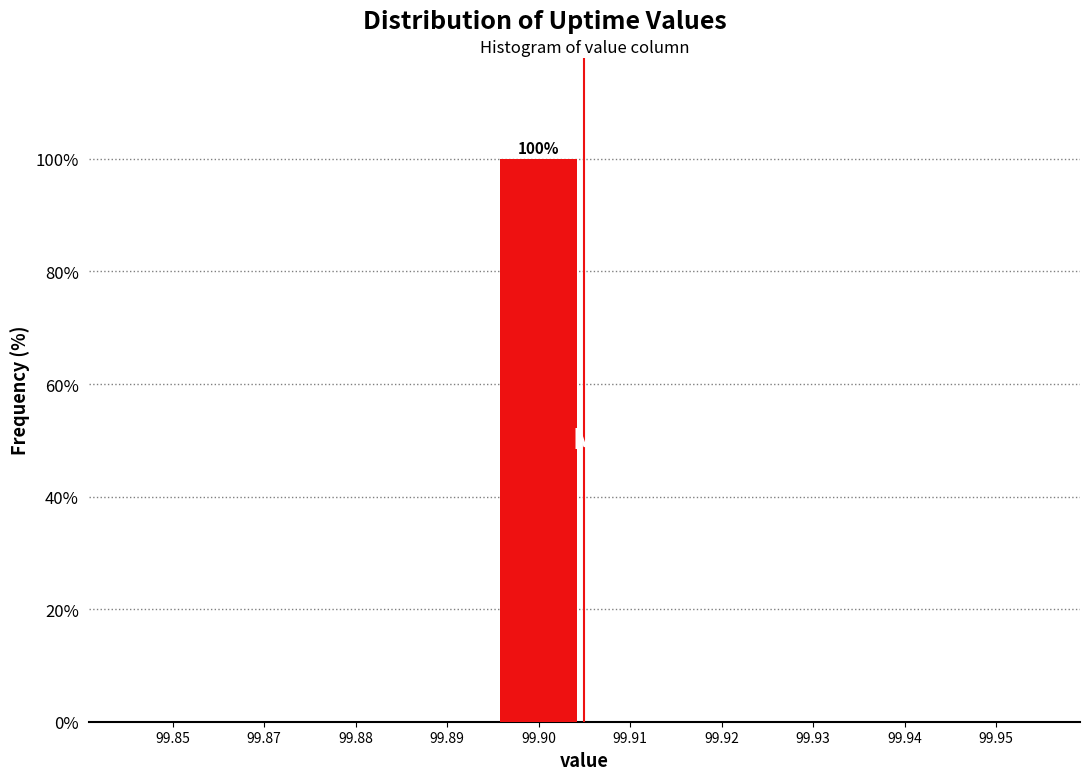

Reading left to right, what are all the values shown in this chart?

99.85=0	99.87=0	99.88=0	99.89=0	99.90=100	99.91=0	99.92=0	99.93=0	99.94=0	99.95=0